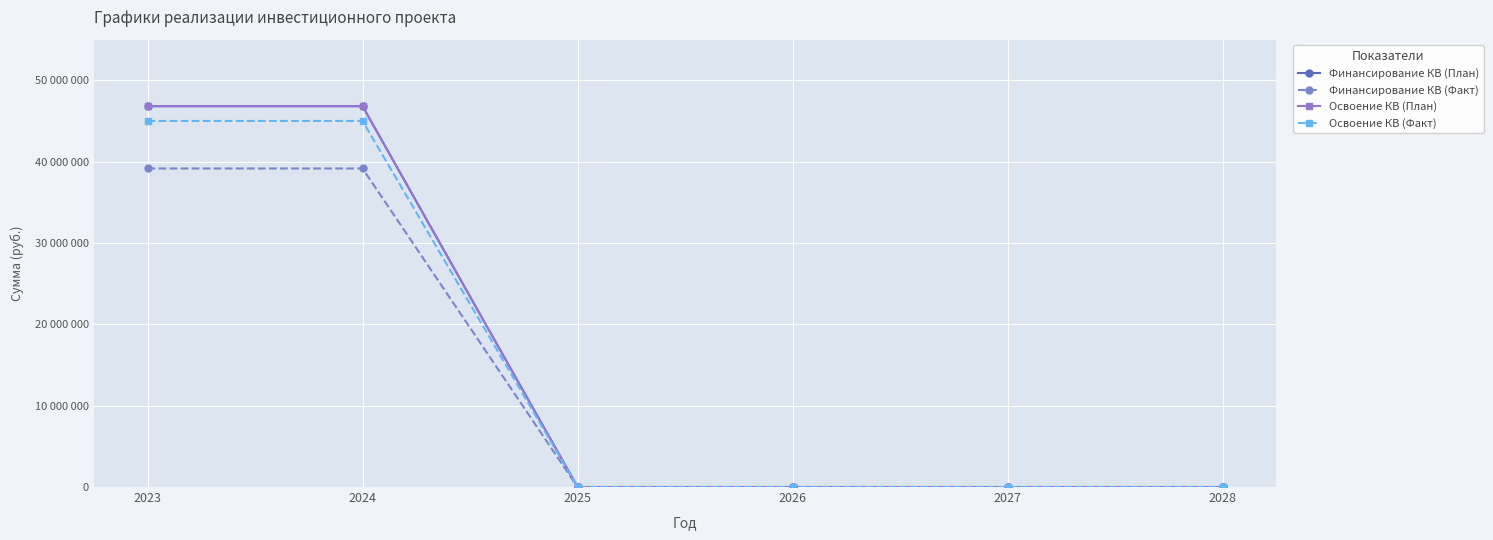

Is this an area chart (filled region under the line)?

No